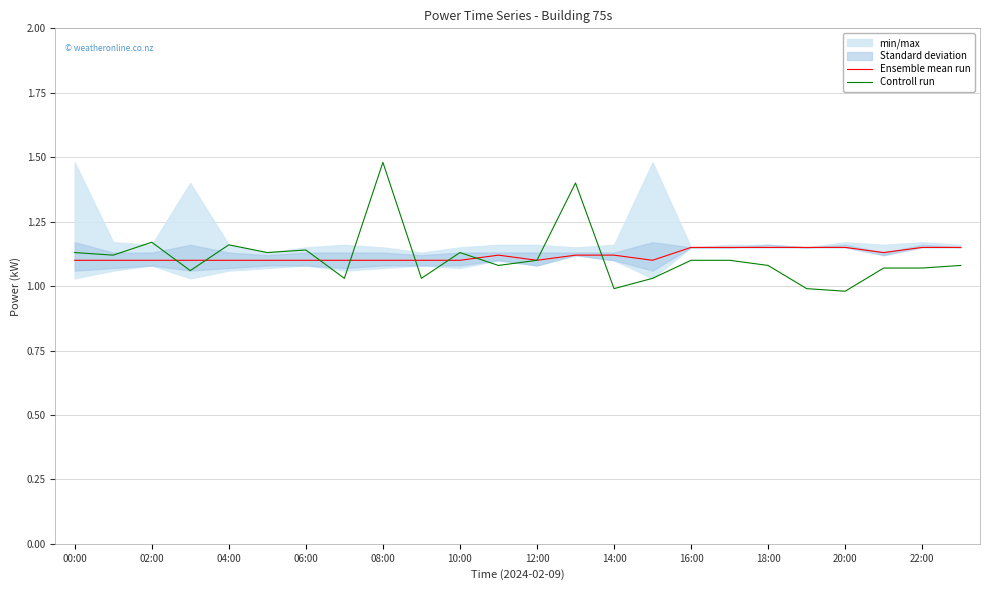

The Controll run series shows 1.6 at 22:00. True or false?

False